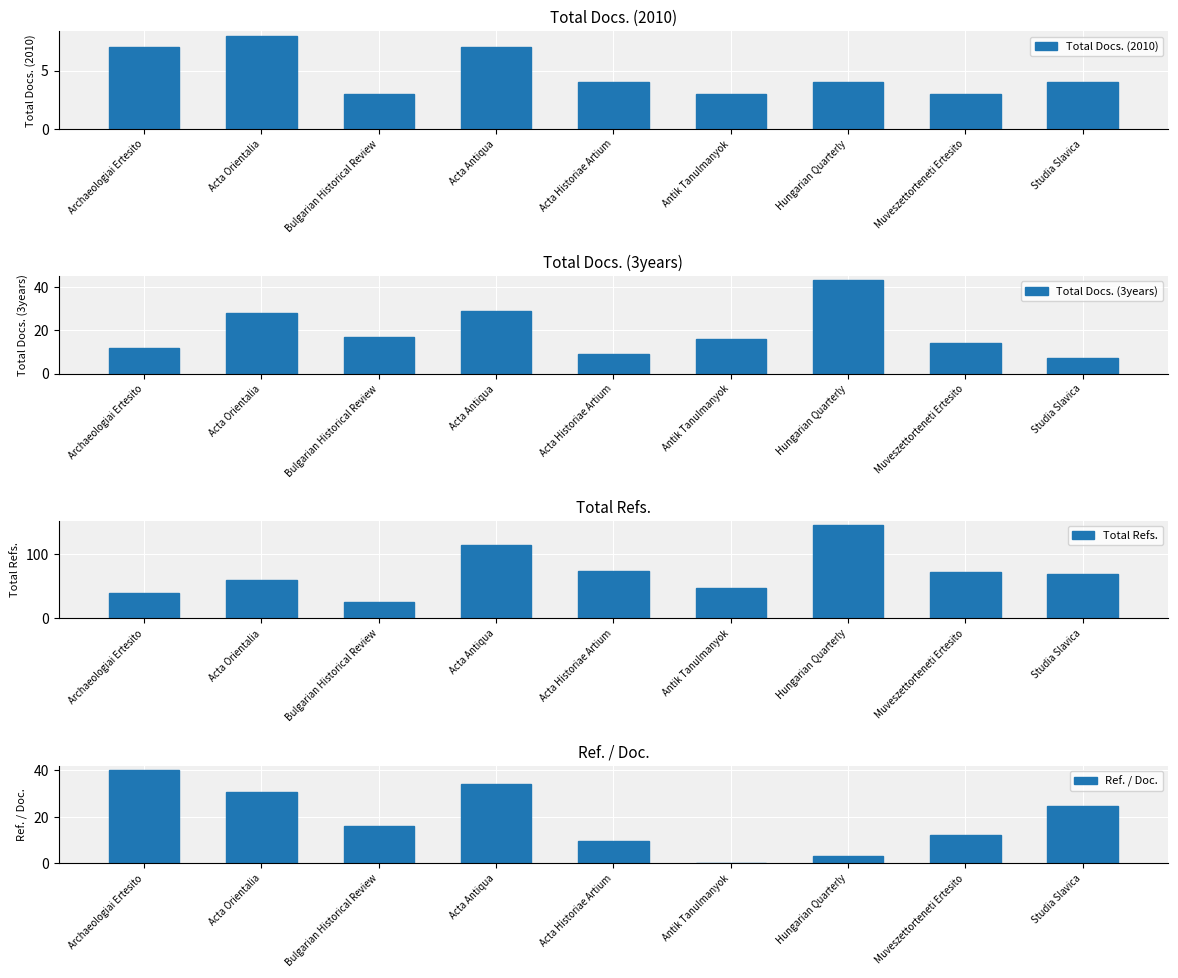

Reading left to right, transcribe all the data shown in this chart.

Total Docs. (2010): 7.0	8.0	3.0	7.0	4.0	3.0	4.0	3.0	4.0
Total Docs. (3years): 12.0	28.0	17.0	29.0	9.0	16.0	43.0	14.0	7.0
Total Refs.: 40.0	60.0	25.0	114.0	74.0	47.0	145.0	72.0	69.0
Ref. / Doc.: 40.0	30.6	16.2	33.9	9.4	0.0	3.2	12.2	24.7